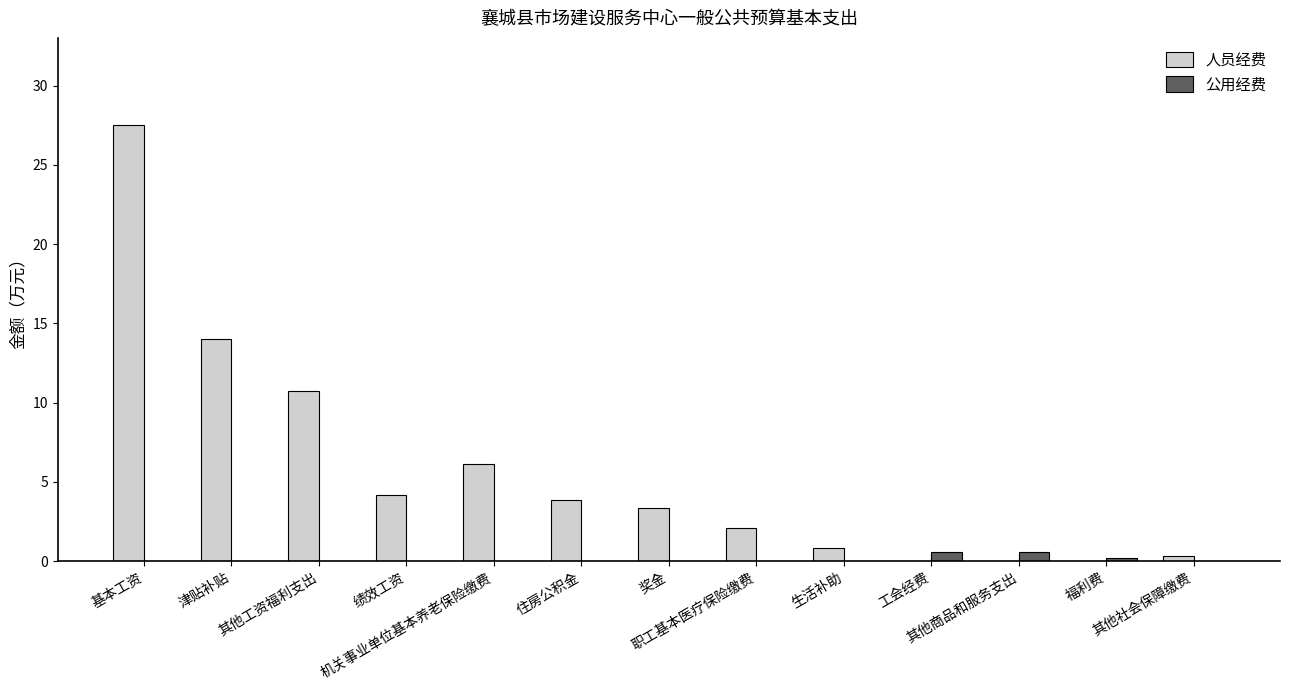

Reading right to left, what are all the values shown in this chart?

人员经费: 其他社会保障缴费=0.3	福利费=0.0	其他商品和服务支出=0.0	工会经费=0.0	生活补助=0.8	职工基本医疗保险缴费=2.1	奖金=3.4	住房公积金=3.9	机关事业单位基本养老保险缴费=6.1	绩效工资=4.2	其他工资福利支出=10.8	津贴补贴=14.0	基本工资=27.5
公用经费: 其他社会保障缴费=0.0	福利费=0.2	其他商品和服务支出=0.6	工会经费=0.6	生活补助=0.0	职工基本医疗保险缴费=0.0	奖金=0.0	住房公积金=0.0	机关事业单位基本养老保险缴费=0.0	绩效工资=0.0	其他工资福利支出=0.0	津贴补贴=0.0	基本工资=0.0